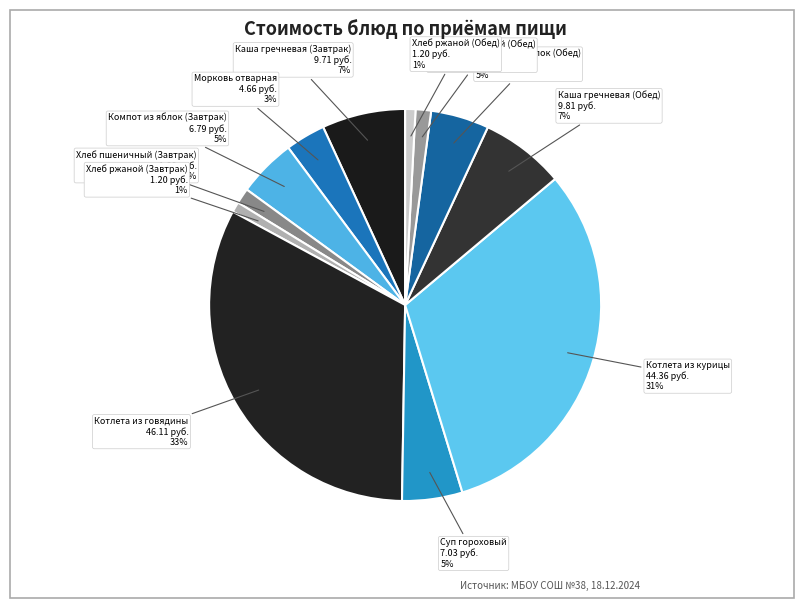

Which slice is the largest?

Котлета из говядины